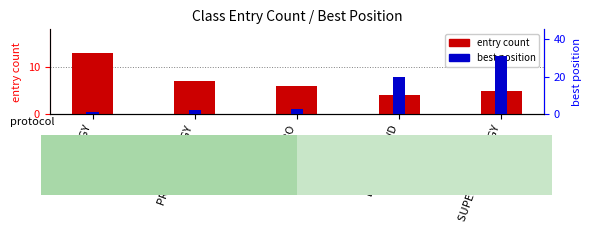

Reading left to right, transcribe all the data shown in this chart.

entry count: PRO BUGGY=13	PROLITE BUGGY=7	SXS TURBO=6	EXTREME 2WD=4	SUPER 1650 BUGGY=5
best position: PRO BUGGY=1	PROLITE BUGGY=2	SXS TURBO=3	EXTREME 2WD=20	SUPER 1650 BUGGY=31